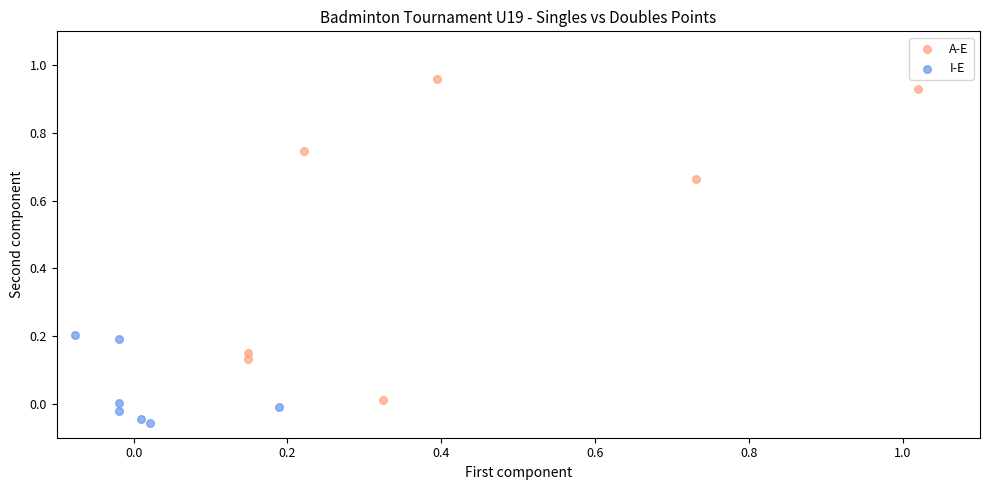

Which series reaches the minimum Y coordinate?

I-E